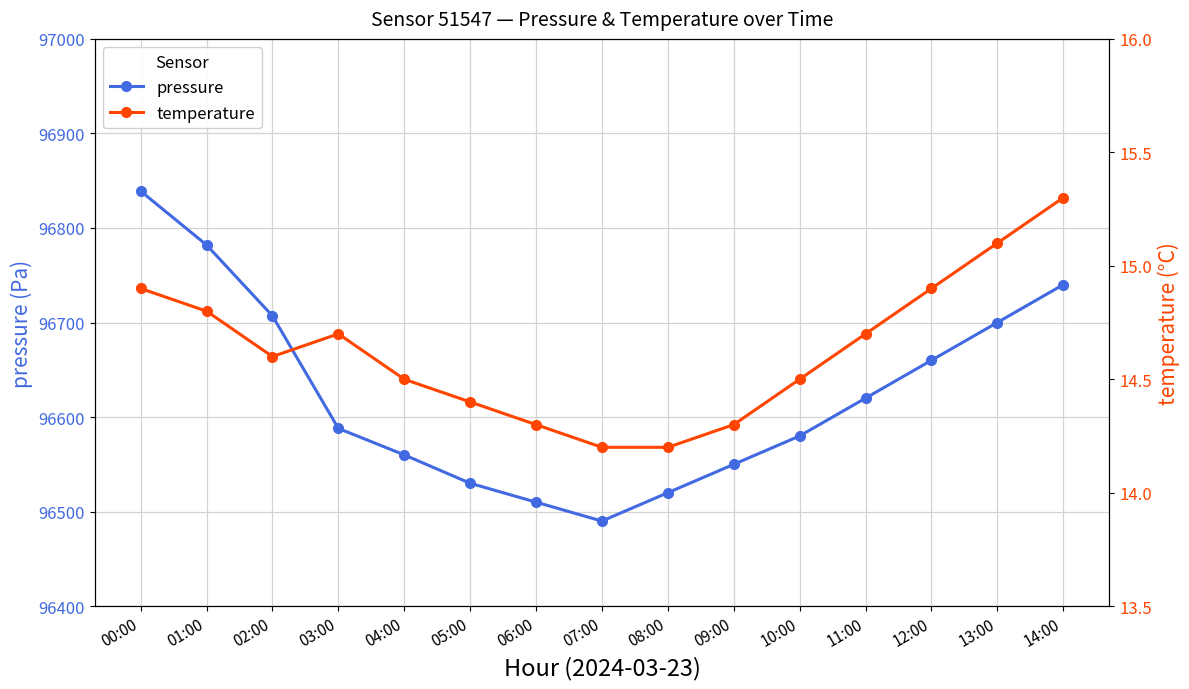

Does the chart display data point markers on the line(s)?

Yes